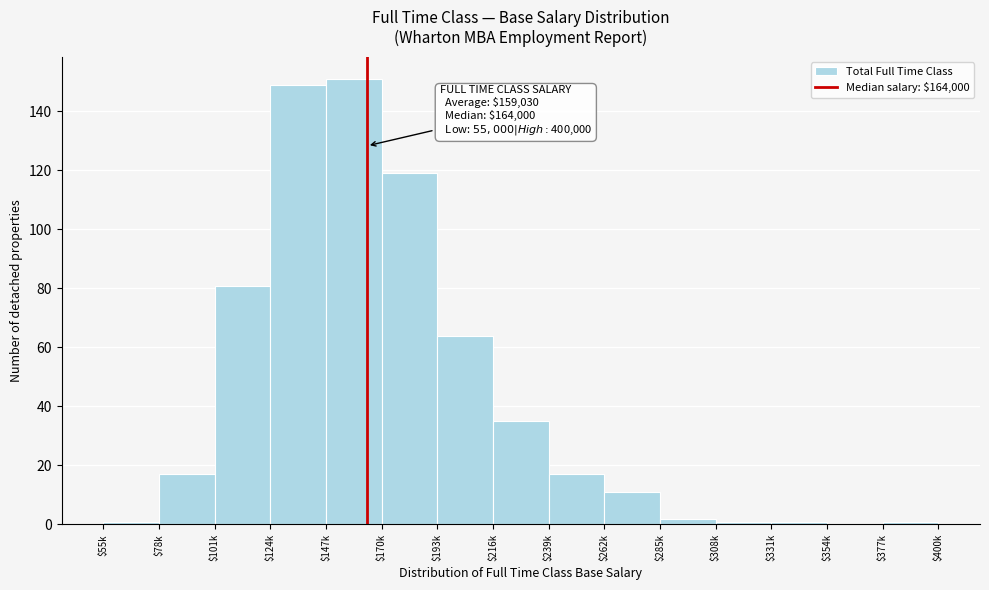

At which label is the value closest to 75?

$101k